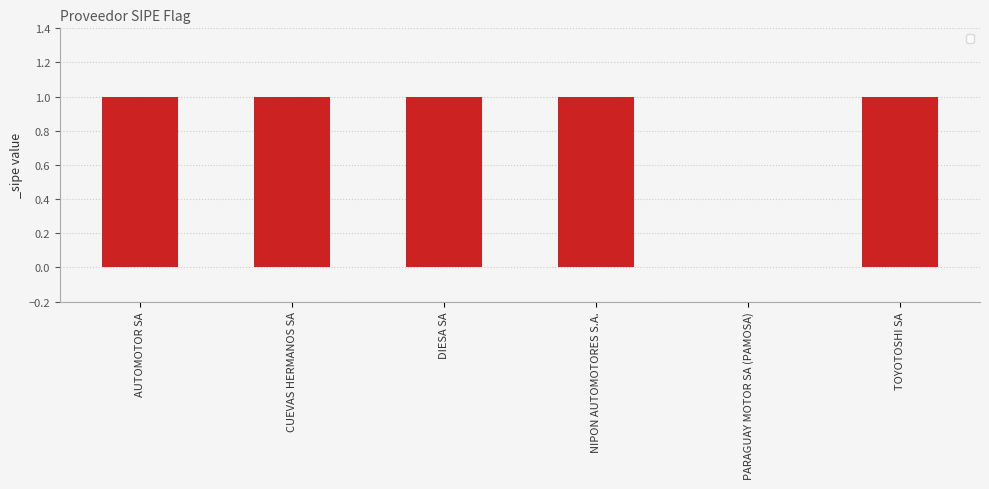

What is the sum of all values?

5